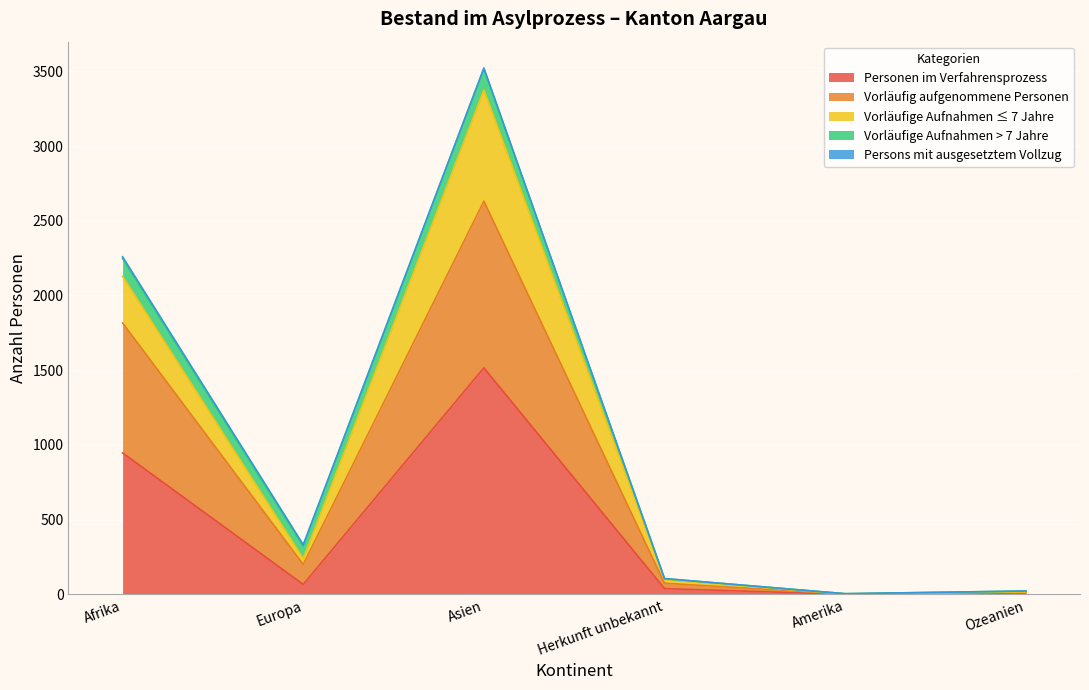

At which category is the sum across all series the highest?

Asien